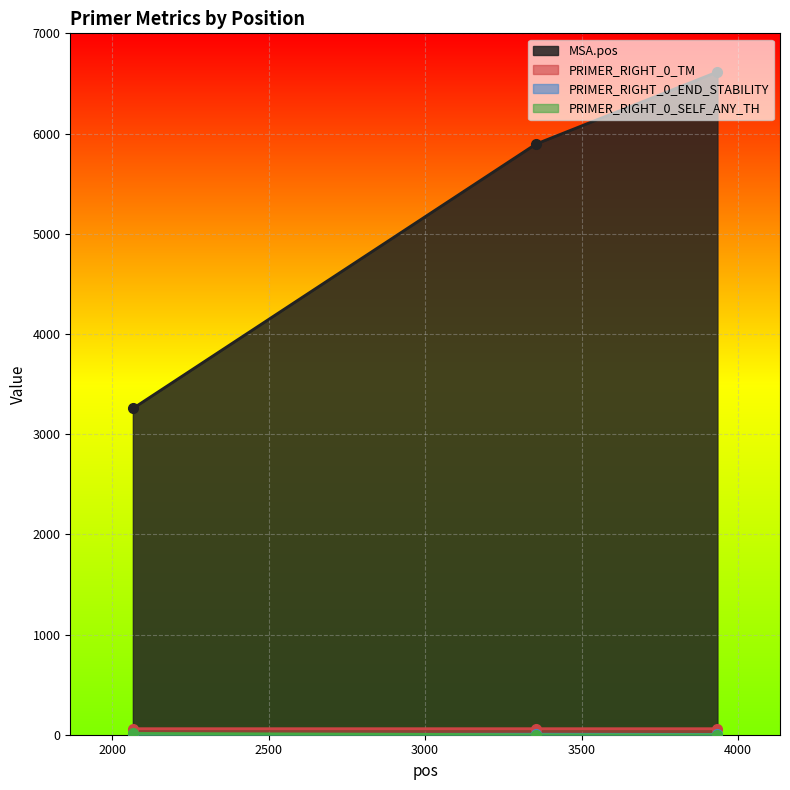

What is the value of the PRIMER_RIGHT_0_TM point at the 3rd from the left?

60.0